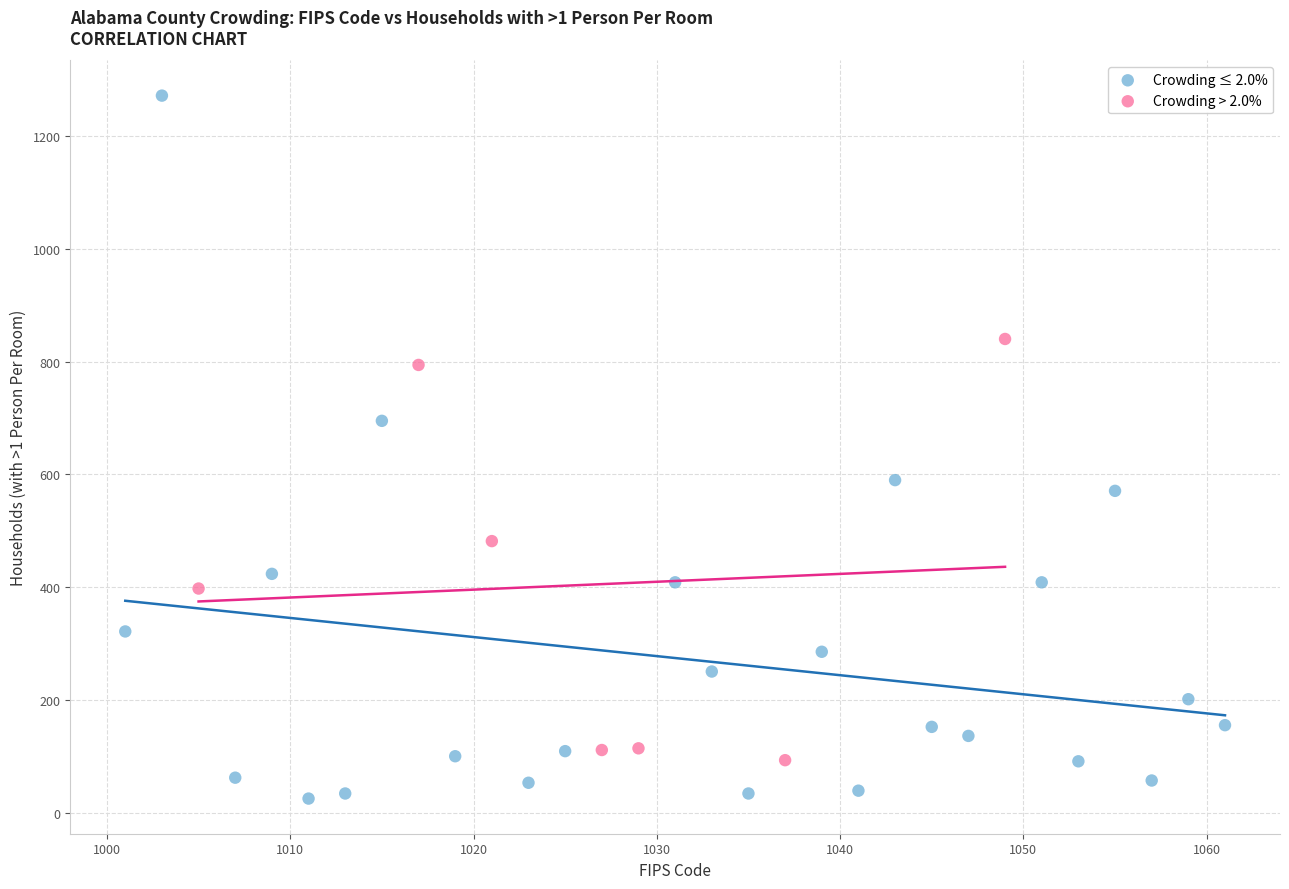

Which series reaches the maximum Y coordinate?

Crowding ≤ 2.0%